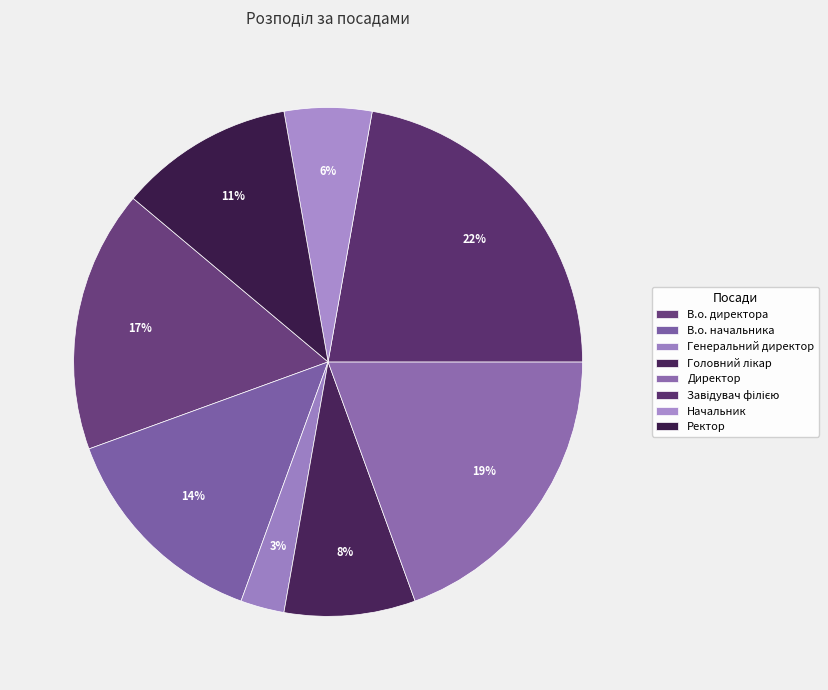

Is there a majority slice in this chart?

No